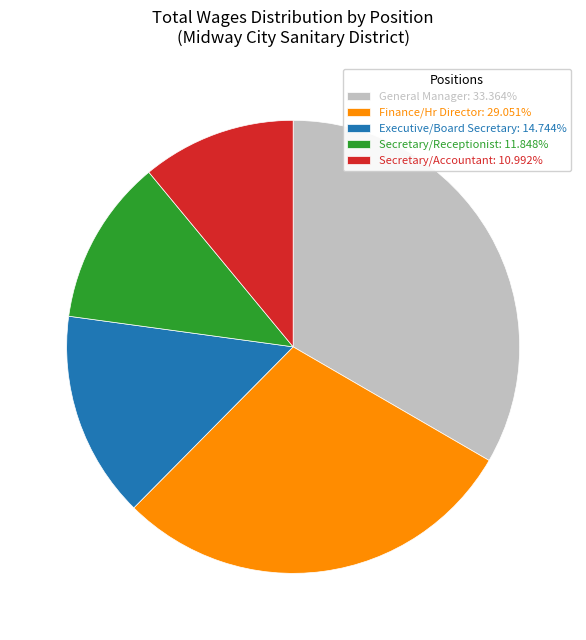

Does any single category account for the majority?

No